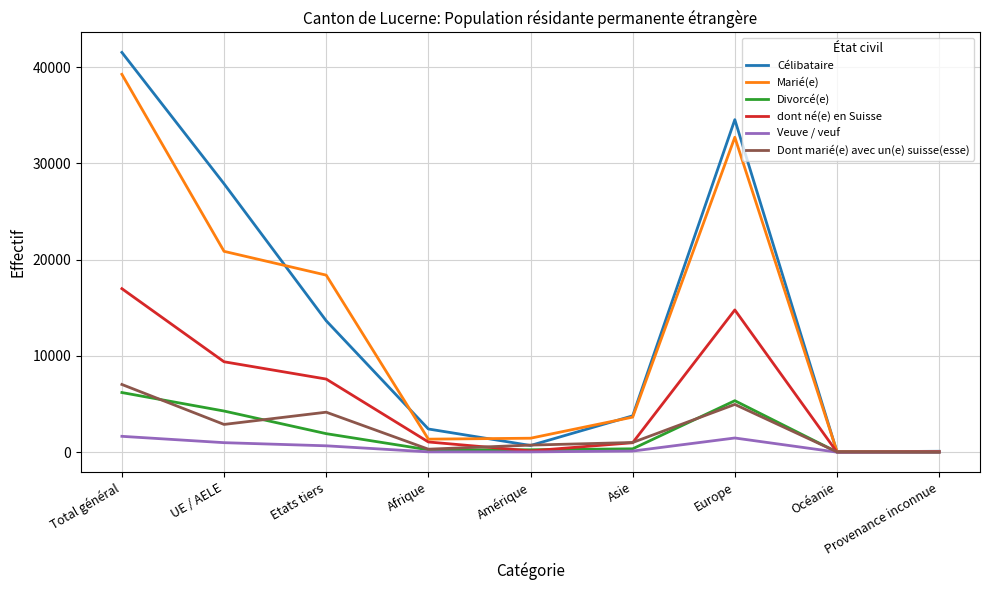

The value of Marié(e) at UE / AELE is 10380. True or false?

False